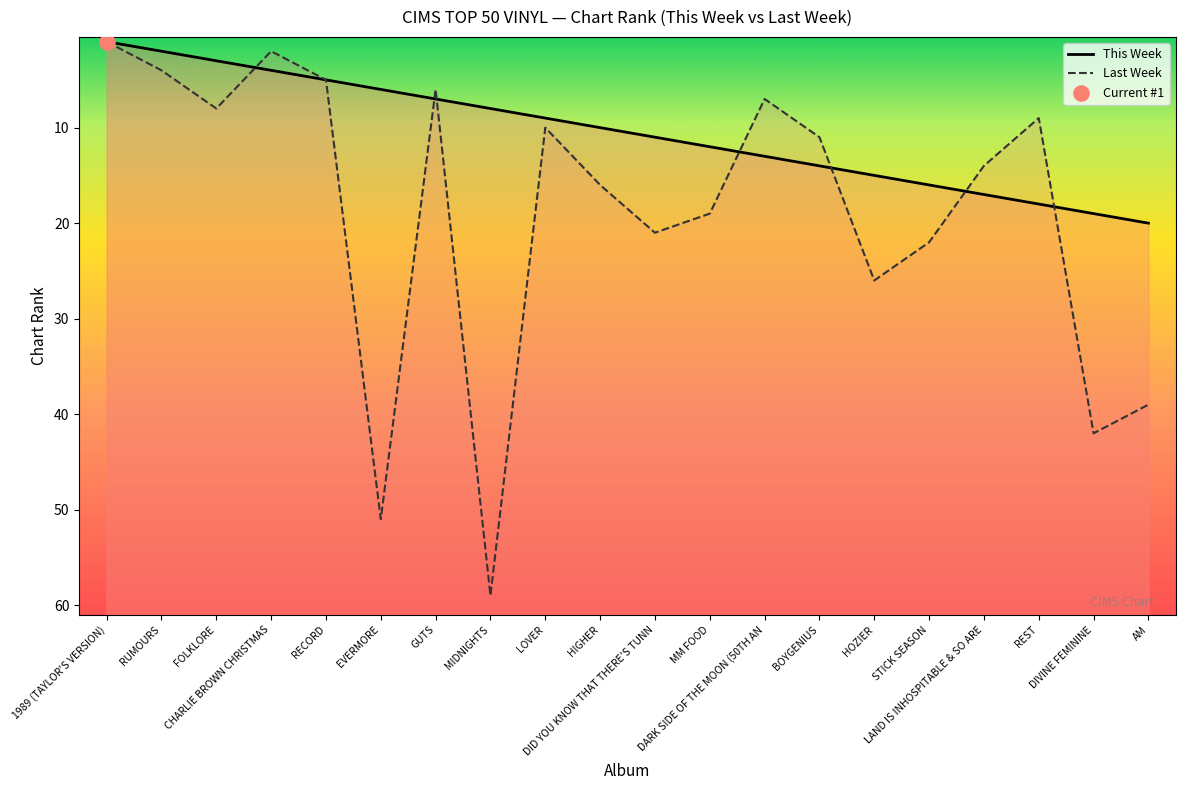

Which series reaches the maximum Y coordinate?

Last Week